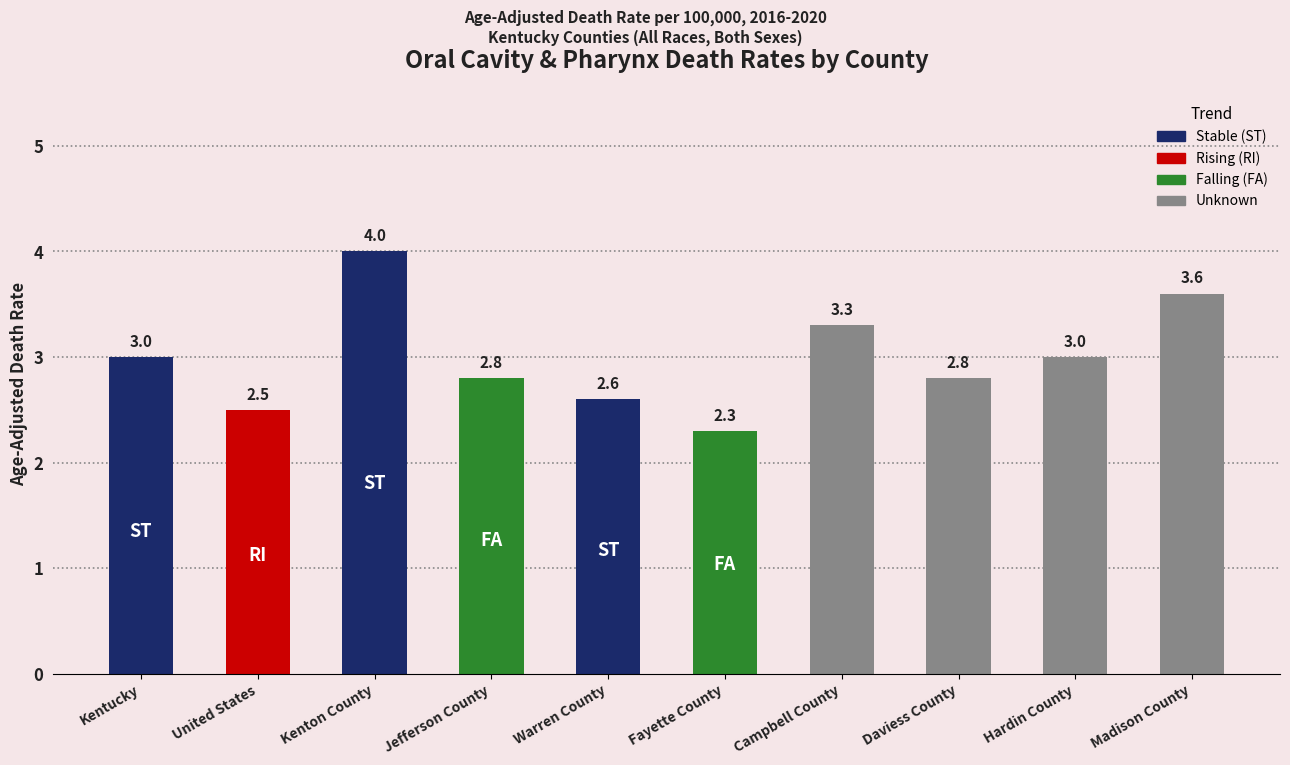

How many values are between 2 and 3?

7